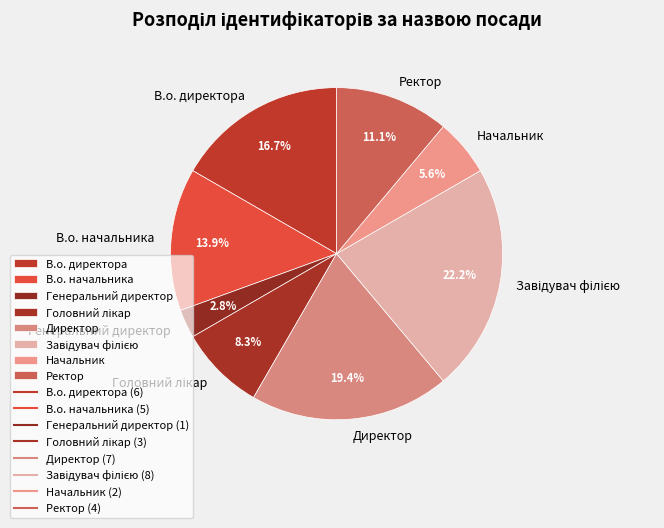

What percentage is NOT represented by В.о. начальника?

86.1%